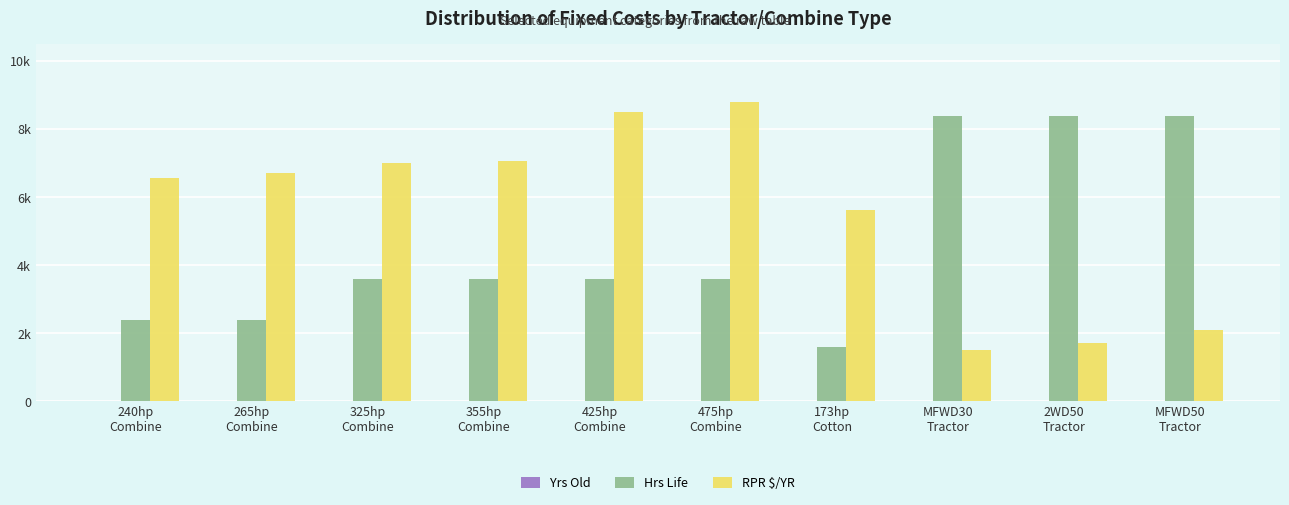

True or false: Yrs Old has a value of 0.6 at 425hp
Combine.

False